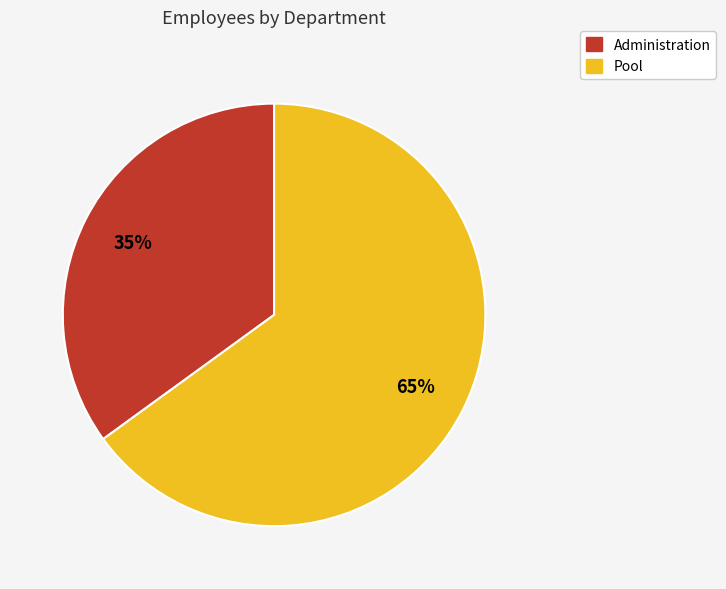

Which slice represents more than half of the pie?

Pool